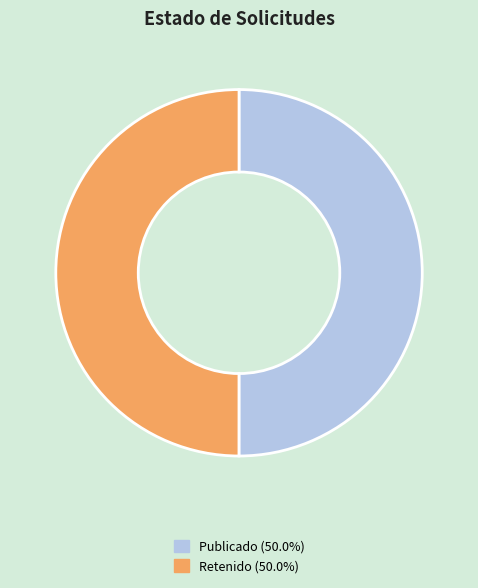

Count the number of slices in the pie.

2